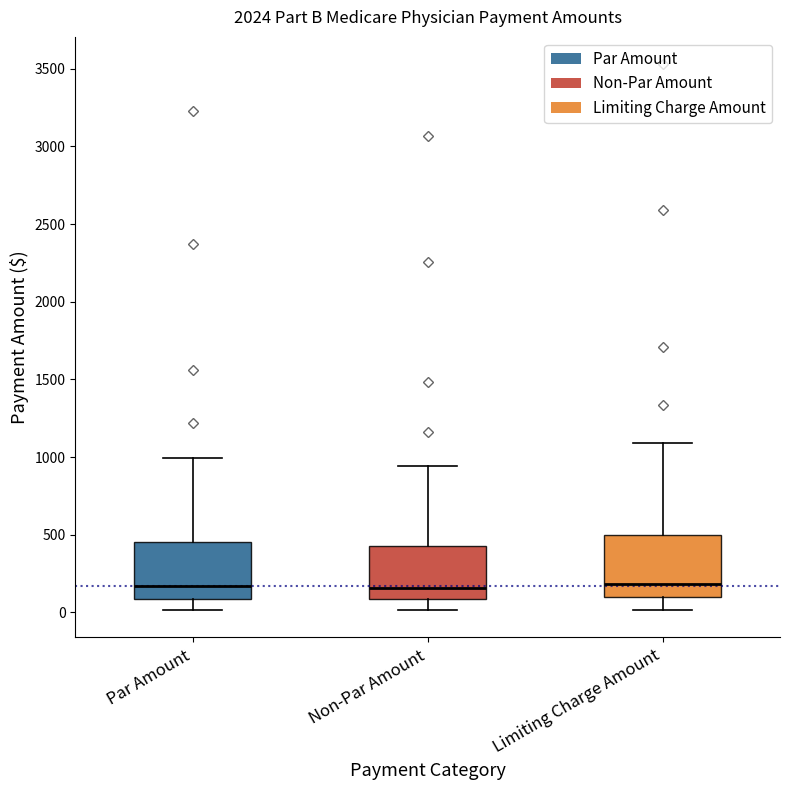

Reading left to right, transcribe this box plot: for each box, give where its median line is, the range the box spans, and where its two whiskers end, as read against the y-axis. The values are not printed on the chart, so give them approximately, as read against the axis.

Par Amount: median 150, box 100 to 450, whiskers 0 to 1000
Non-Par Amount: median 150, box 100 to 450, whiskers 0 to 950
Limiting Charge Amount: median 200, box 100 to 500, whiskers 0 to 1100